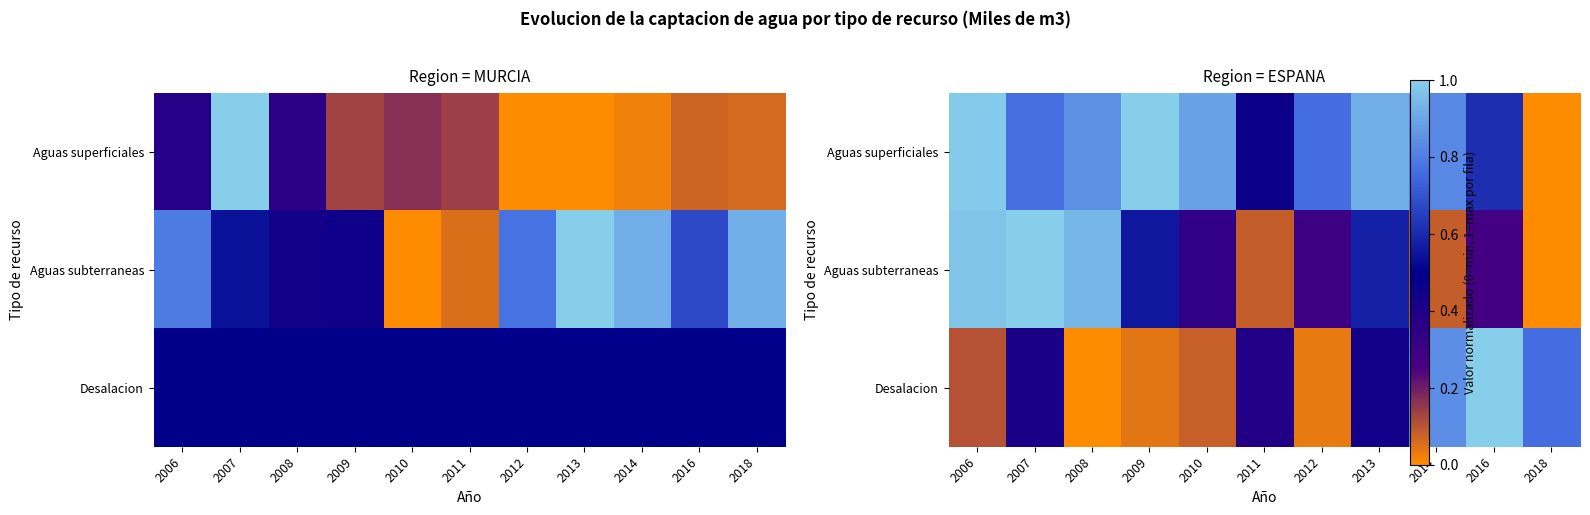

What is the spread (max minus min) of values at 2010?

0.8